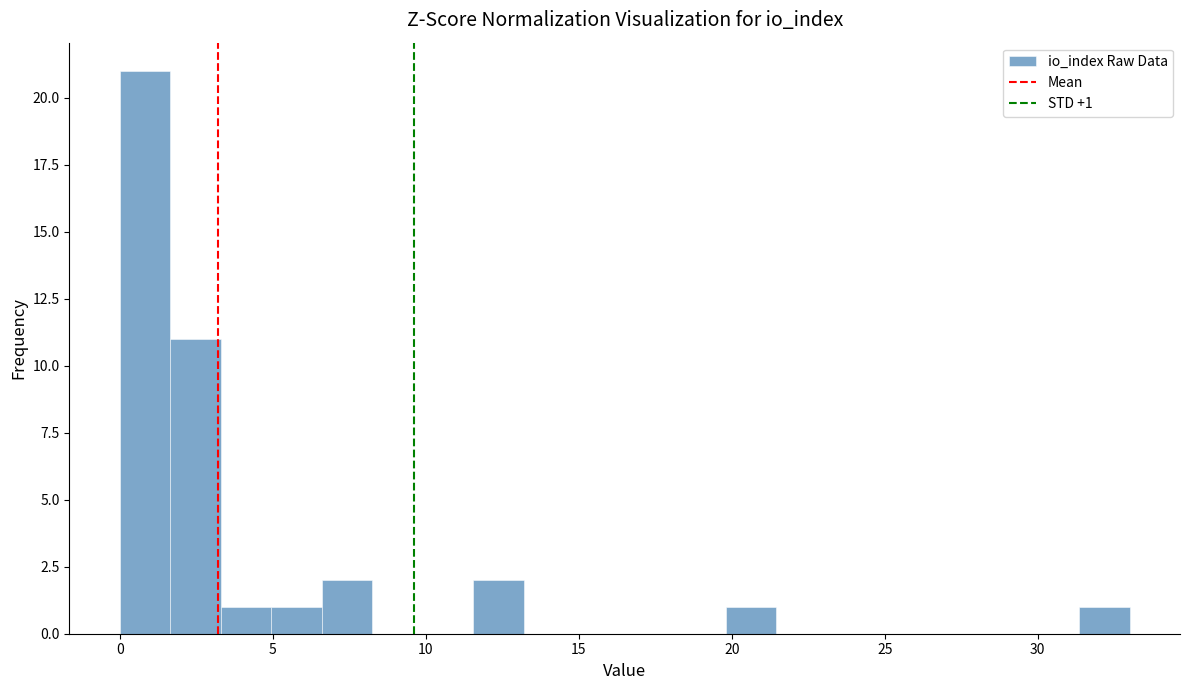

Read against the x-axis, roughly where is the centre of the tallest bar?

1.0